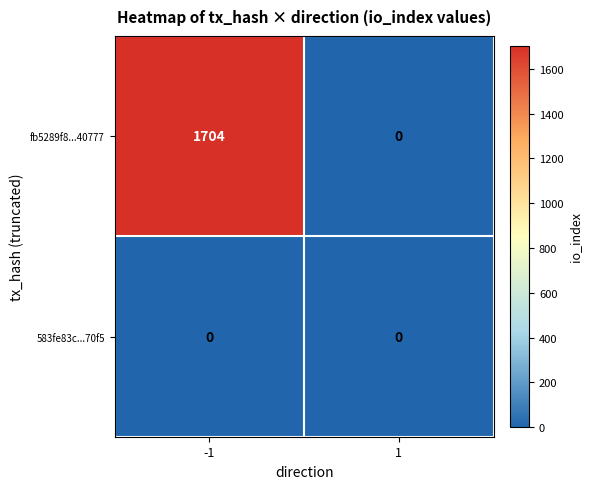

Which series has the largest total across all categories?

fb5289f8...40777